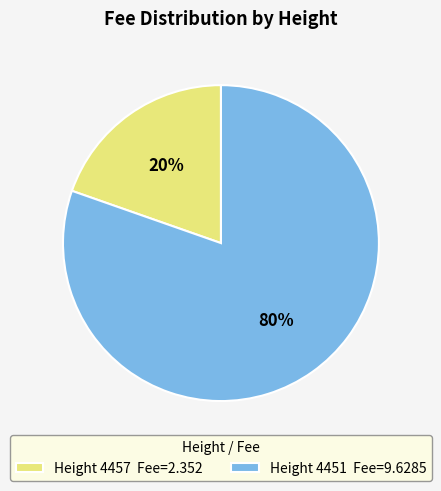

How many slices are in this pie chart?

2